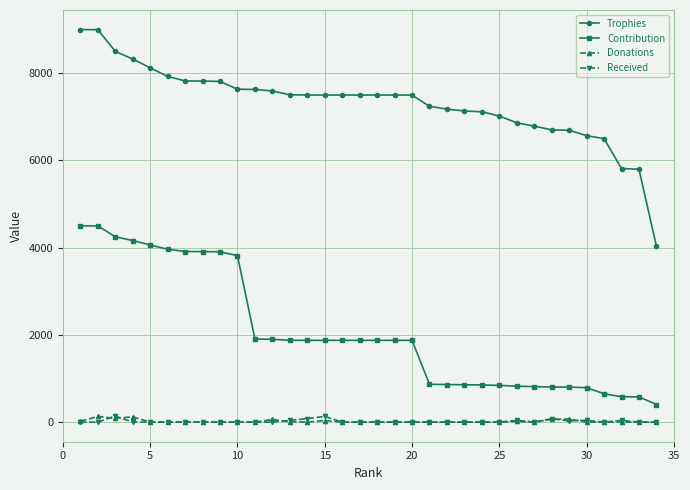

What is the minimum value for Trophies?

4033